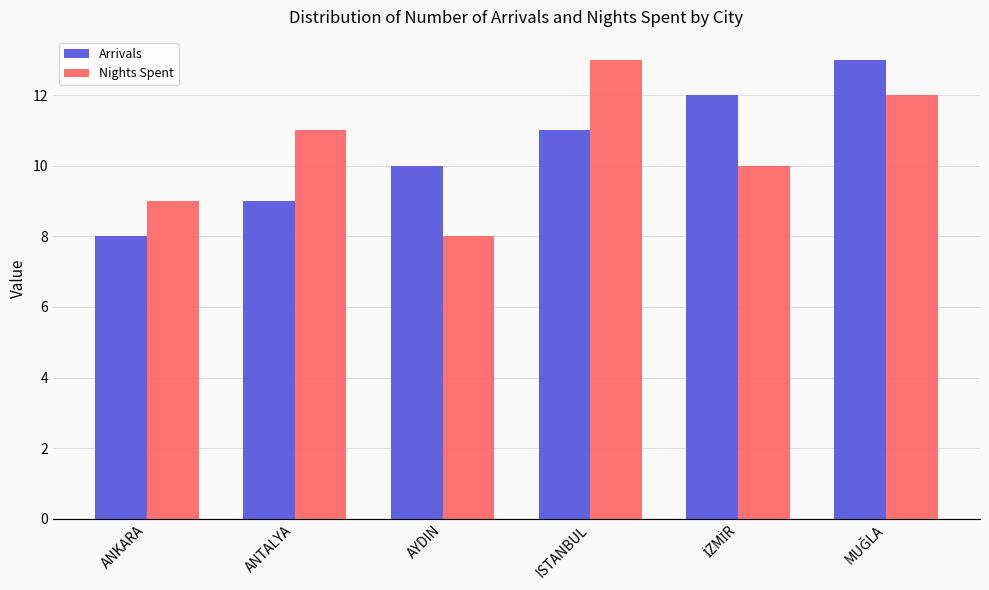

What is the label of the 3rd bar from the left?

AYDIN